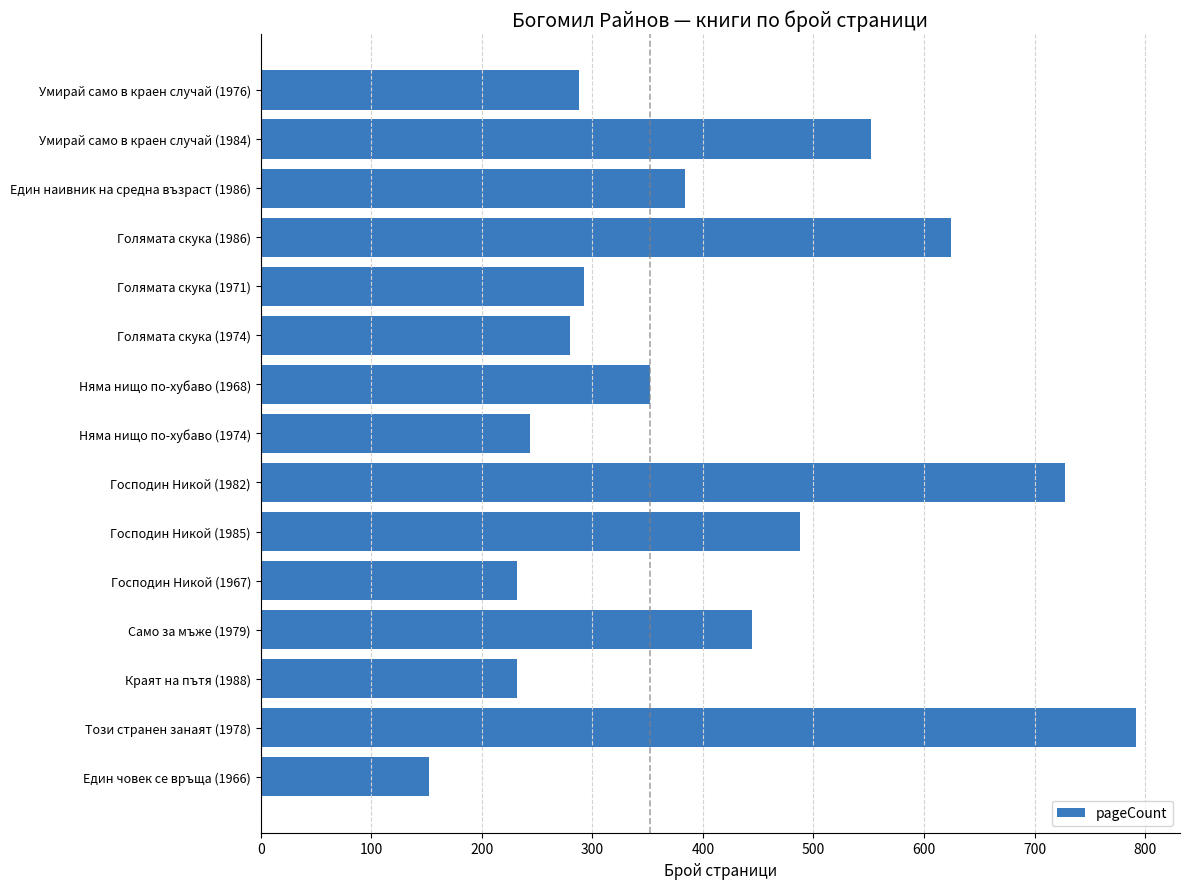

Reading bottom to top, transcribe all the data shown in this chart.

152	792	232	444	232	488	728	244	352	280	292	624	384	552	288